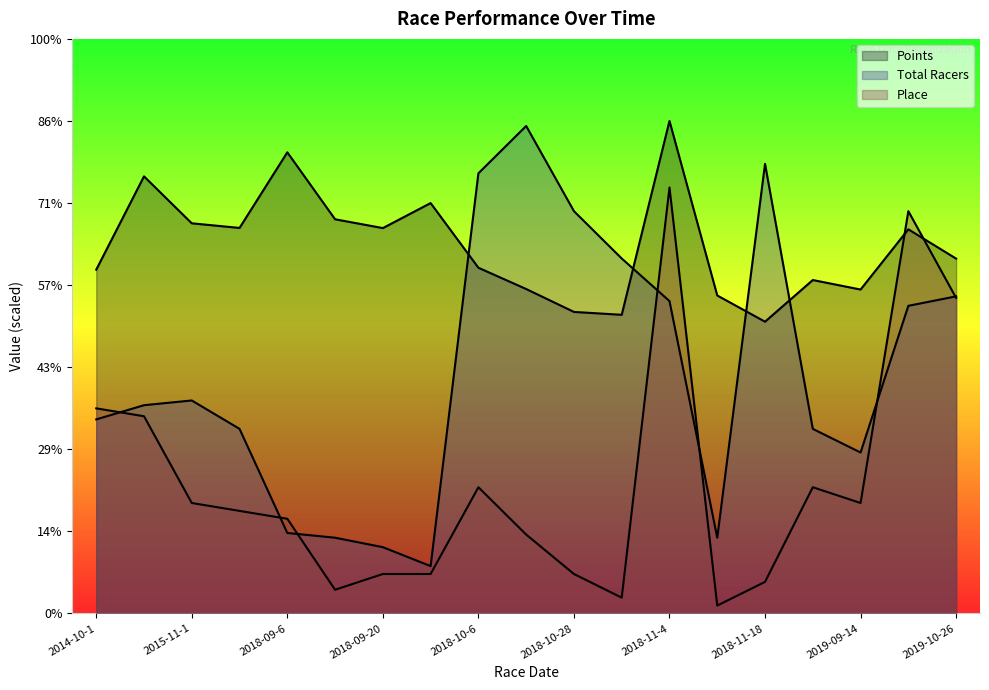

Where is the first local maximum for Total Racers?

2015-11-1